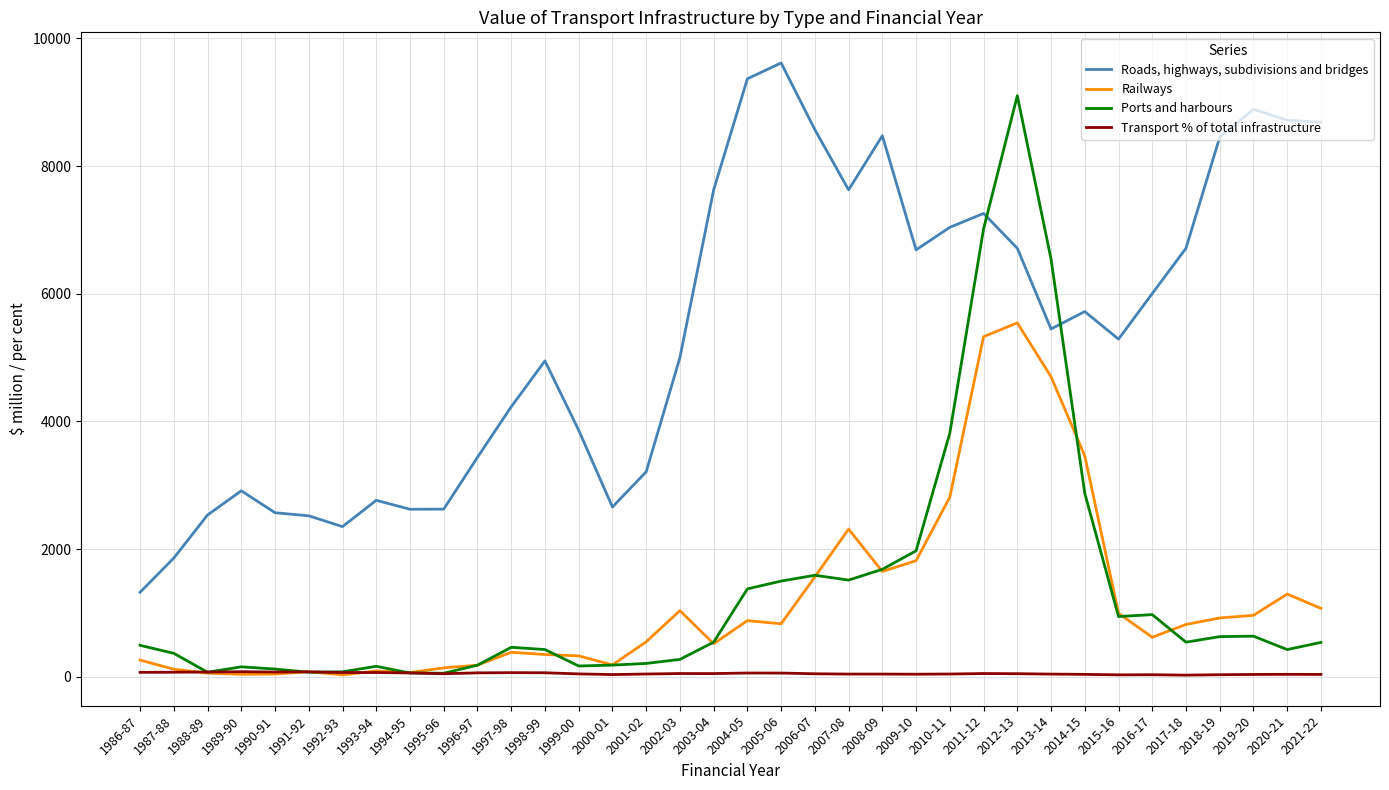

What is the total value across all series at 2016-17?

7630.7